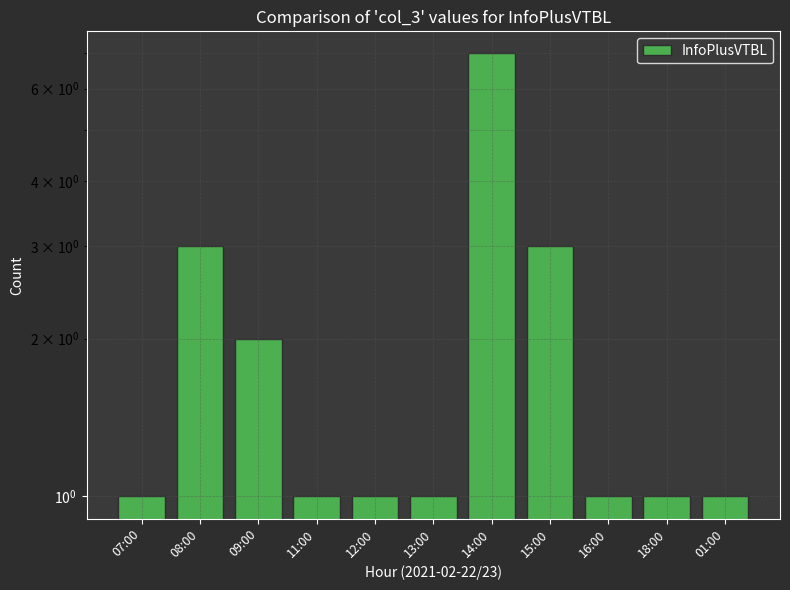

At which category does the chart reach its minimum across all series?

07:00